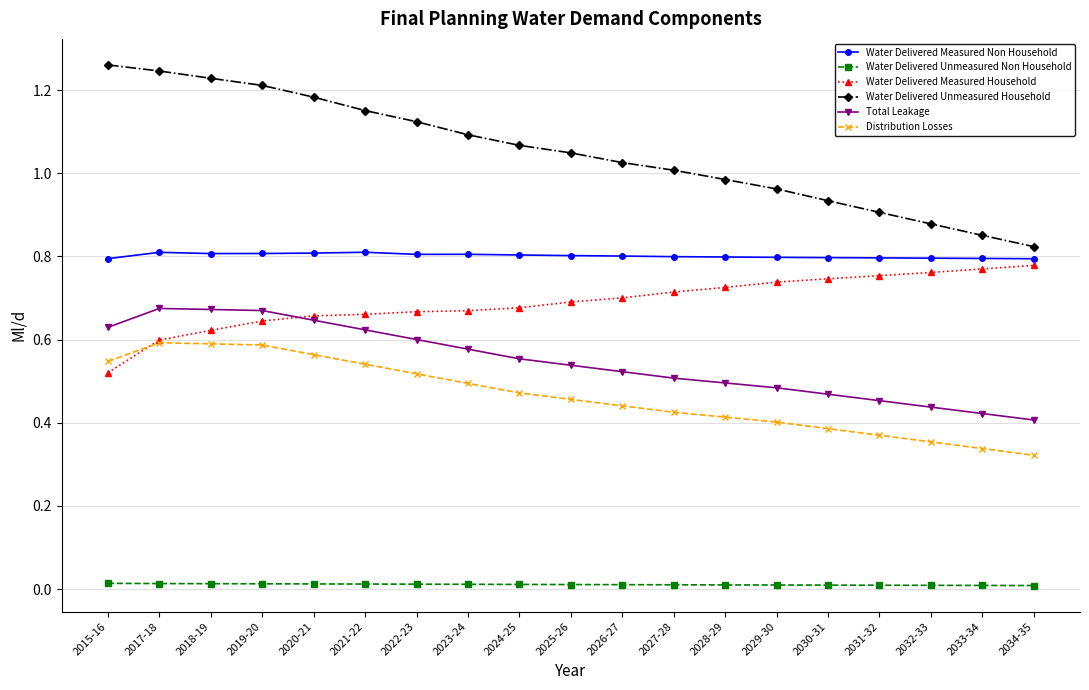

Which series changed the most between 2018-19 and 2030-31?

Water Delivered Unmeasured Household